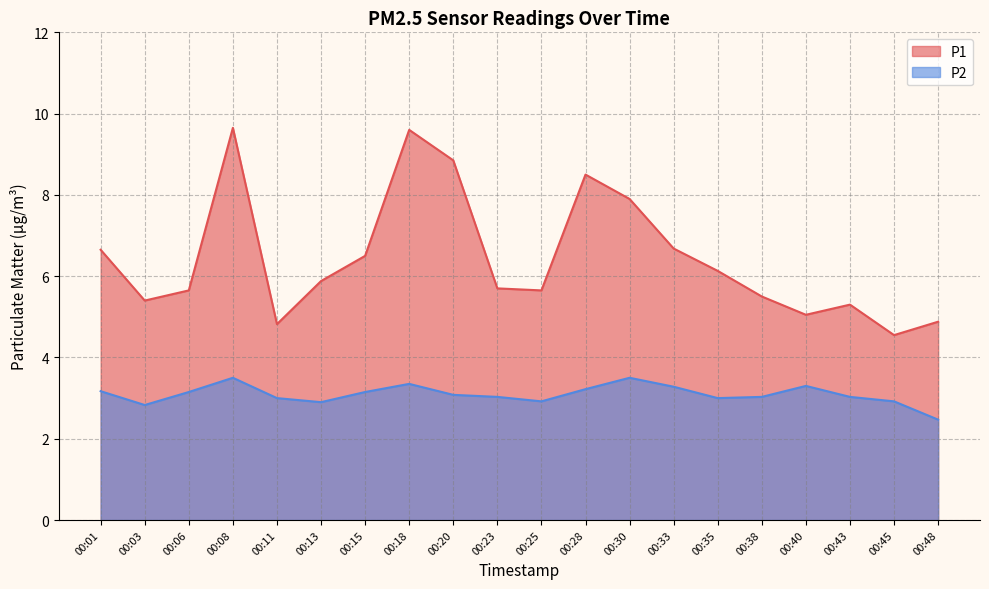

True or false: P2 and P1 intersect in this chart.

False